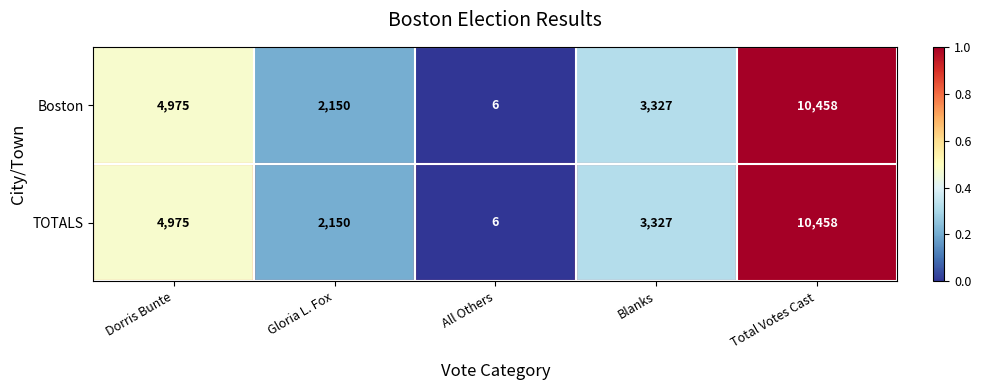

At which category is the sum across all series the highest?

Total Votes Cast